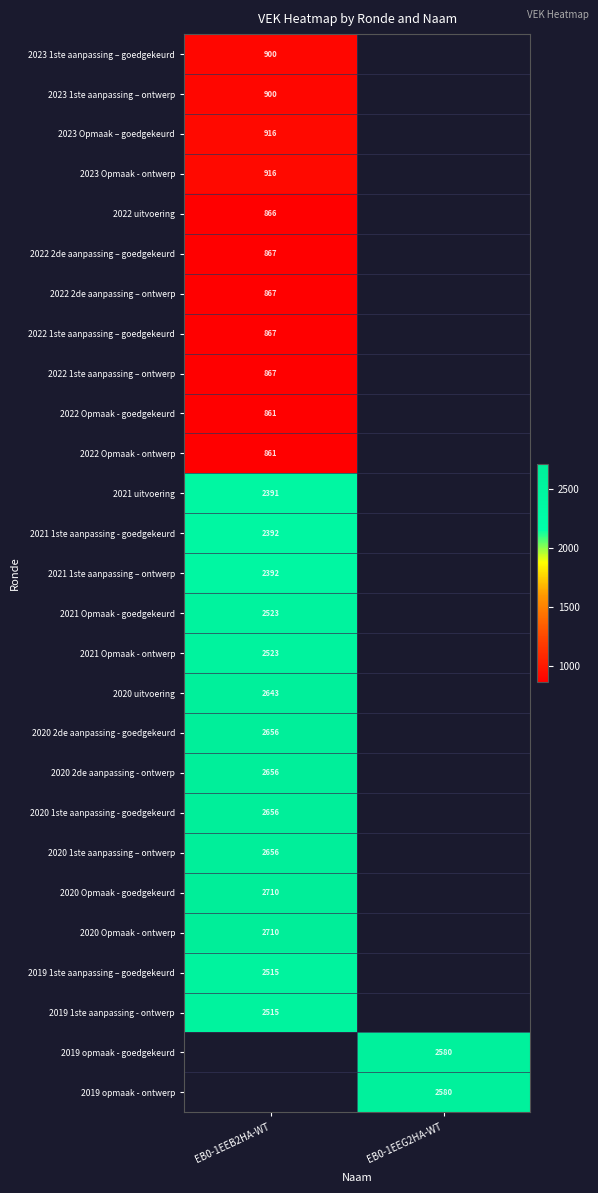

How many series are shown in this chart?

27